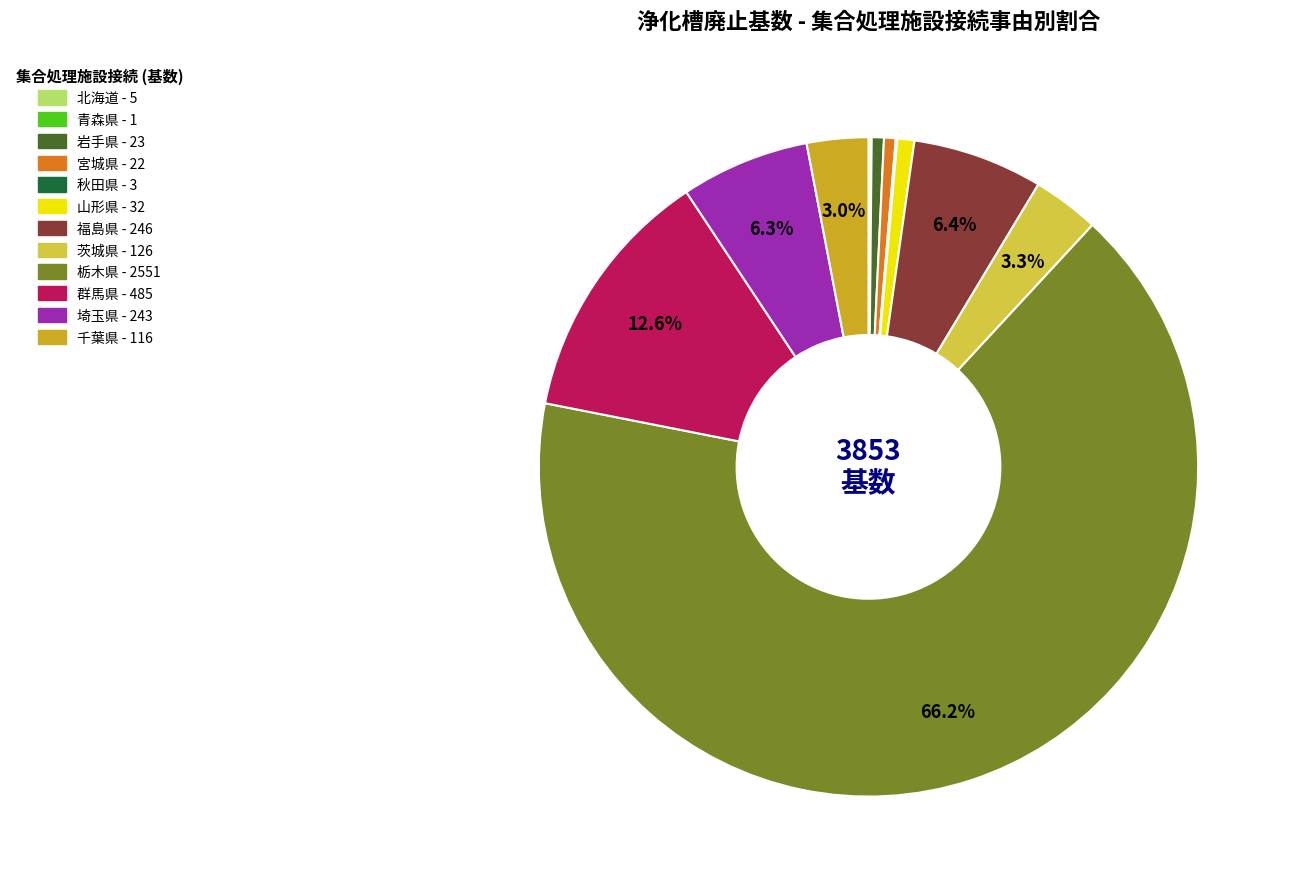

Combined, what portion of the pie is 埼玉県 and 茨城県?

9.6%